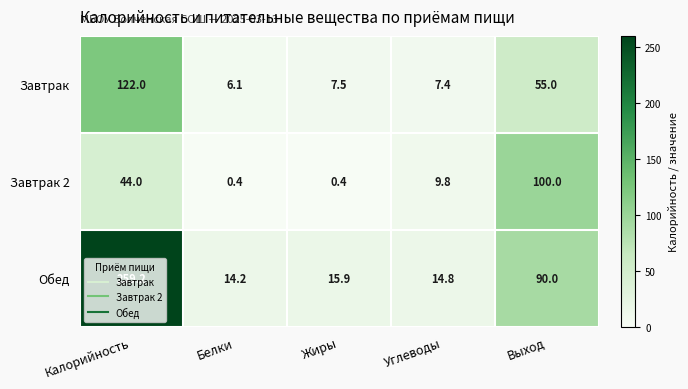

What is the difference between the highest and lowest values at Выход?

45.0